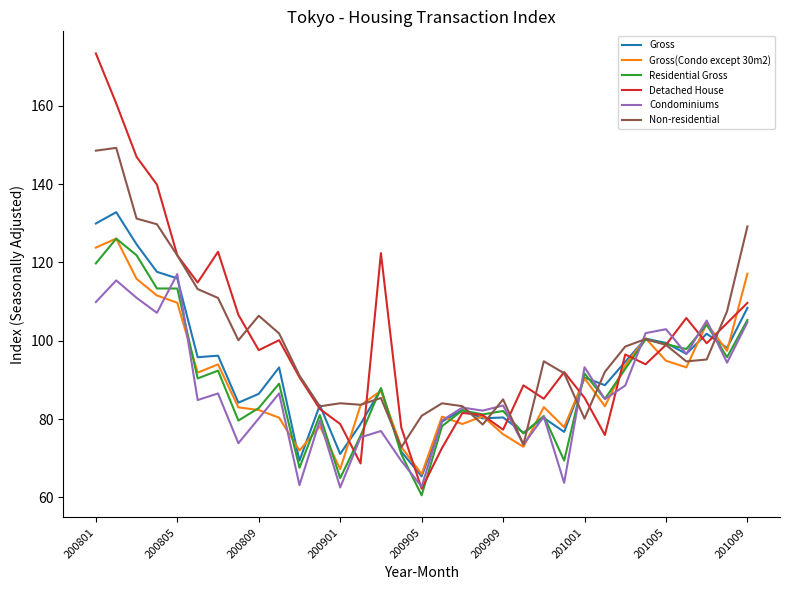

Which series has the widest spread of values?

Detached House